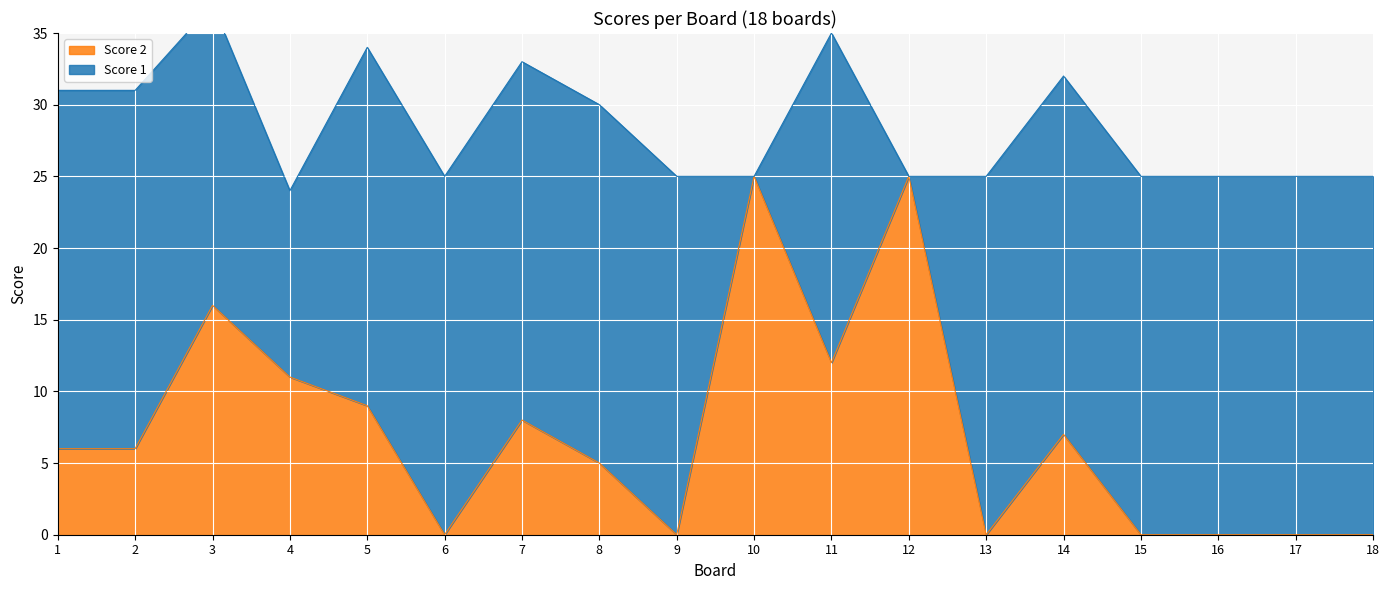

True or false: there are more than 1 points higher than both neighbors.

True